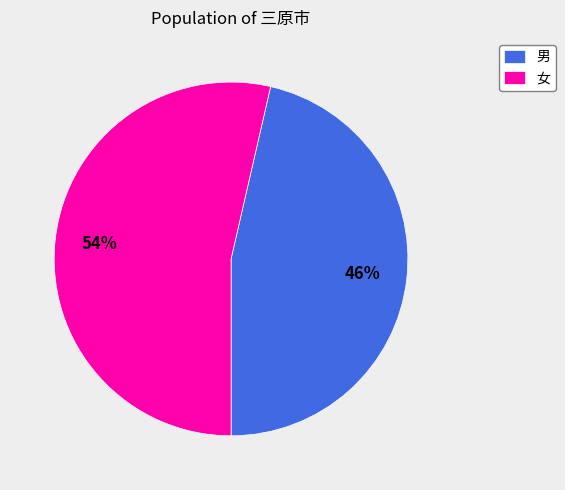

To the nearest percent, what percentage of the pie is 男?

46%